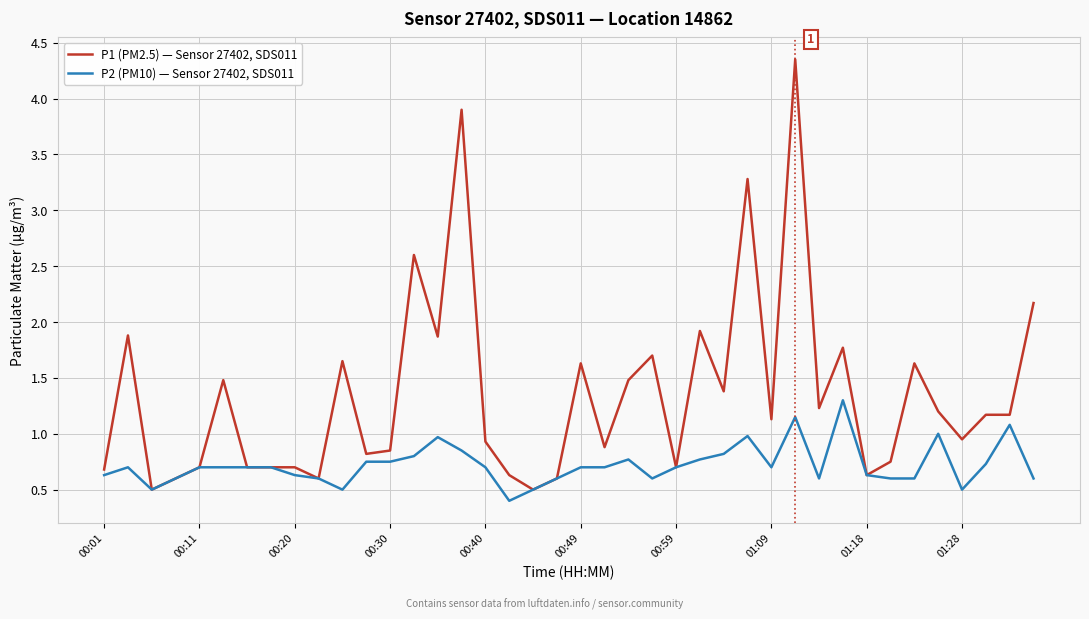

Which series has the largest total across all categories?

P1 (PM2.5) — Sensor 27402, SDS011